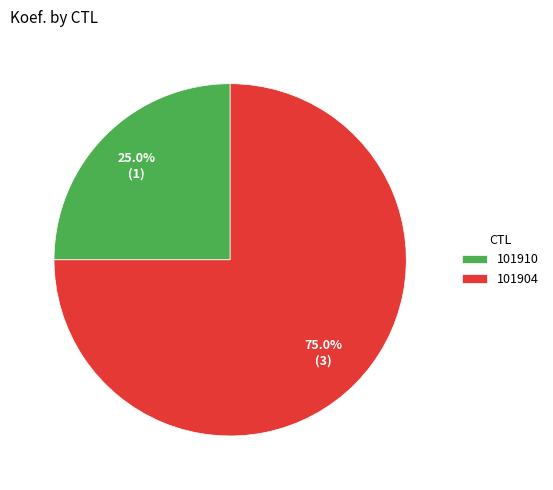

To the nearest percent, what portion does 101910 represent?

25%